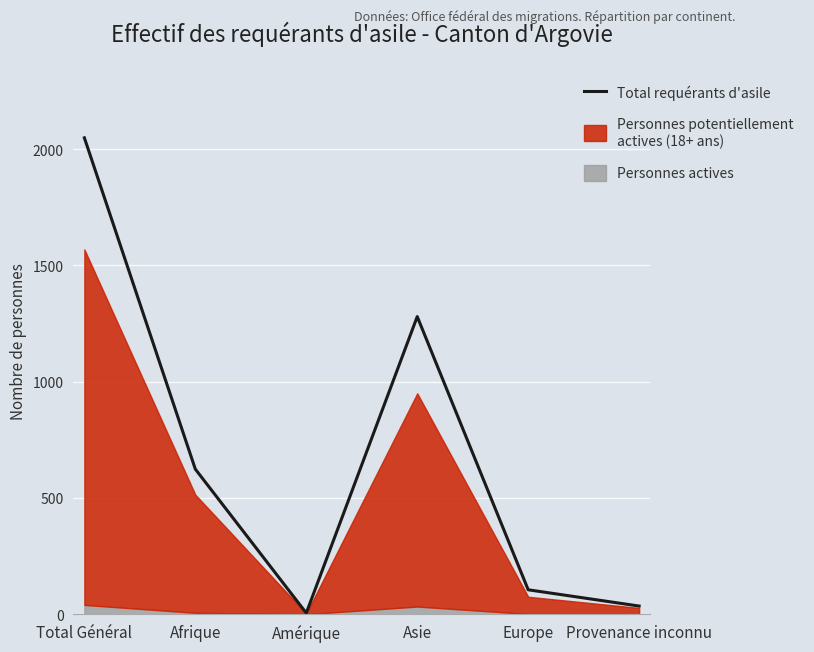

What is the change in value from Total Général to Afrique?

-1425